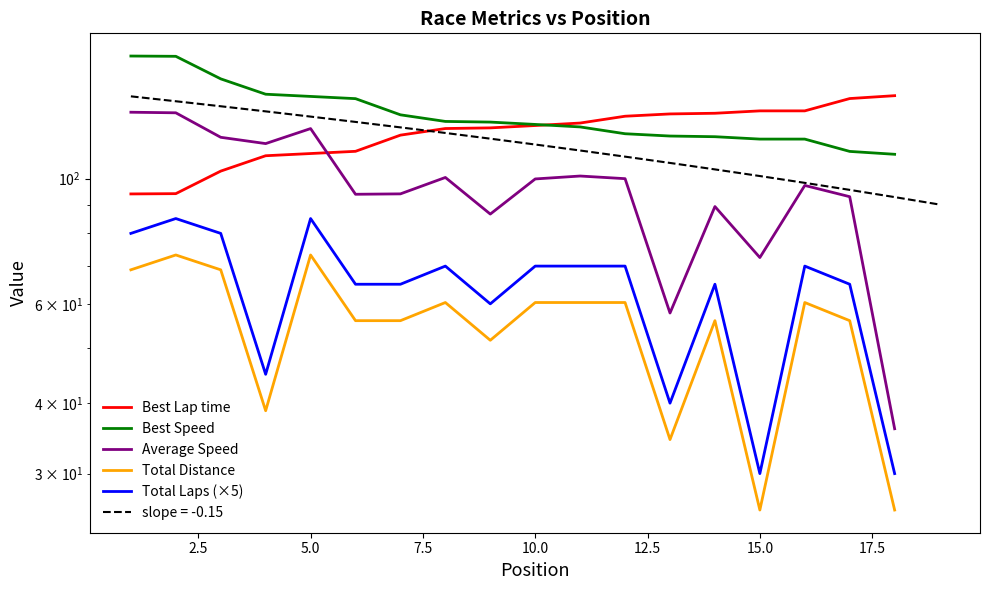

How many lines are shown in the chart?

5